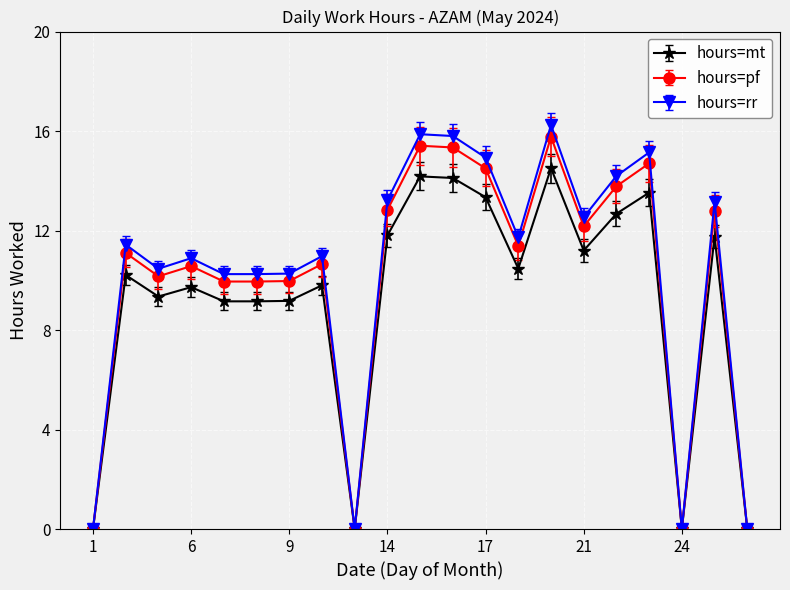

True or false: hours=rr has more than 1 interior local peaks.

True